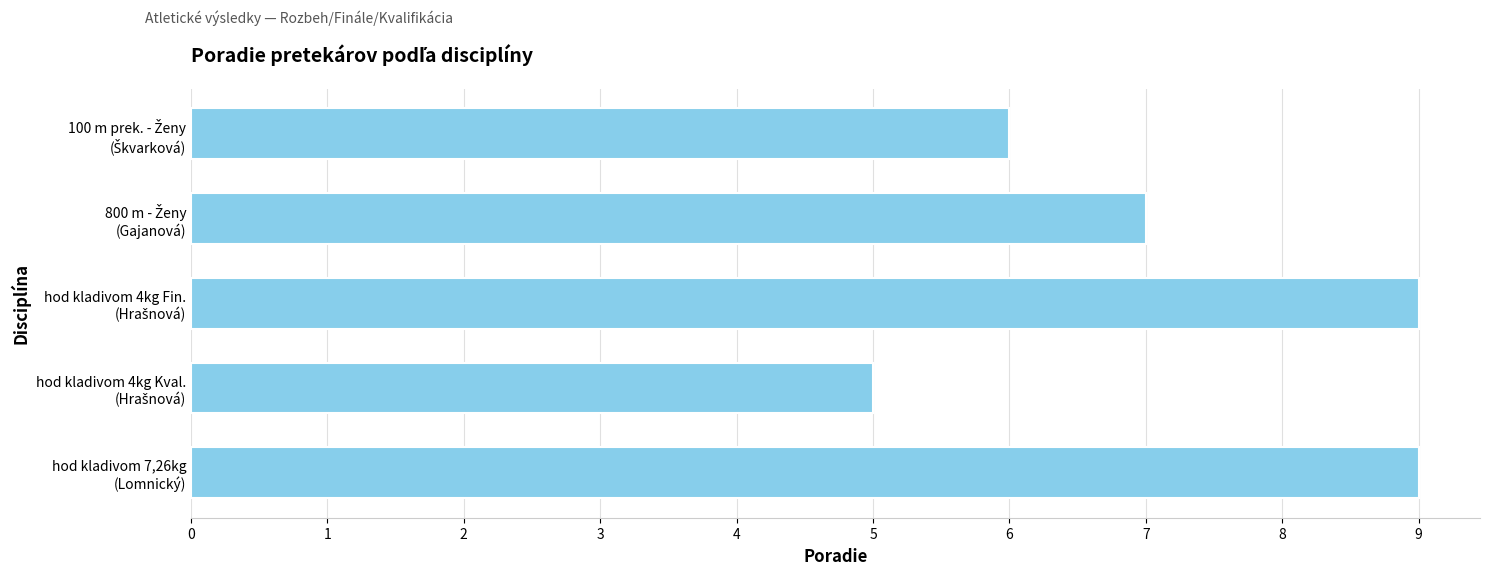

What is the difference between the second highest and minimum values?

4